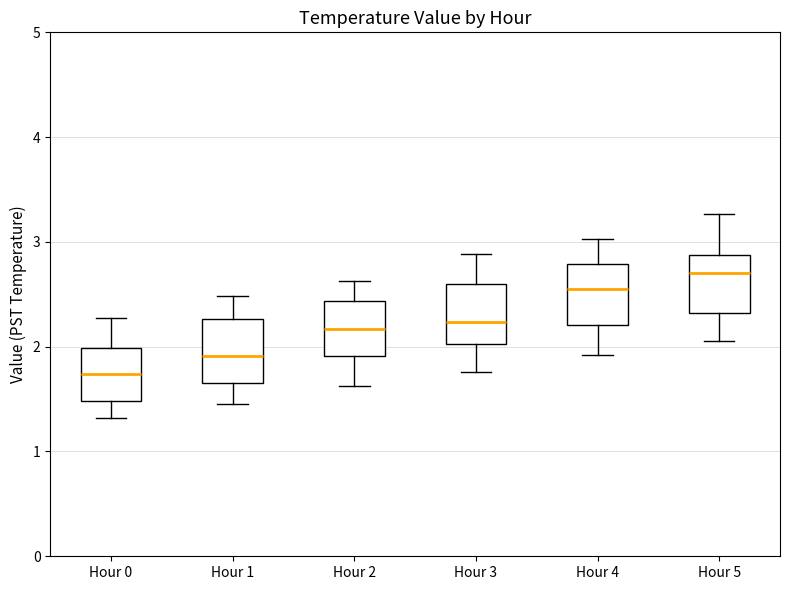

Reading left to right, read every box against the y-axis: the position of its median line, the range the box covers, and the ends of its whiskers. The values are not printed on the chart, so give them approximately, as read against the axis.

Hour 0: median 1.7, box 1.5 to 2.0, whiskers 1.3 to 2.3
Hour 1: median 1.9, box 1.7 to 2.3, whiskers 1.5 to 2.5
Hour 2: median 2.2, box 1.9 to 2.4, whiskers 1.6 to 2.6
Hour 3: median 2.2, box 2.0 to 2.6, whiskers 1.8 to 2.9
Hour 4: median 2.6, box 2.2 to 2.8, whiskers 1.9 to 3.0
Hour 5: median 2.7, box 2.3 to 2.9, whiskers 2.1 to 3.3